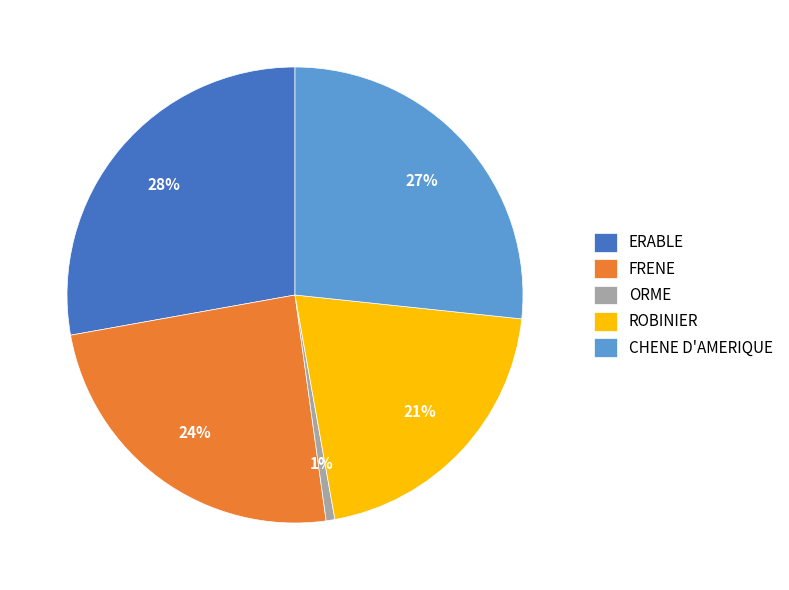

Which category has the biggest portion of the pie?

ERABLE